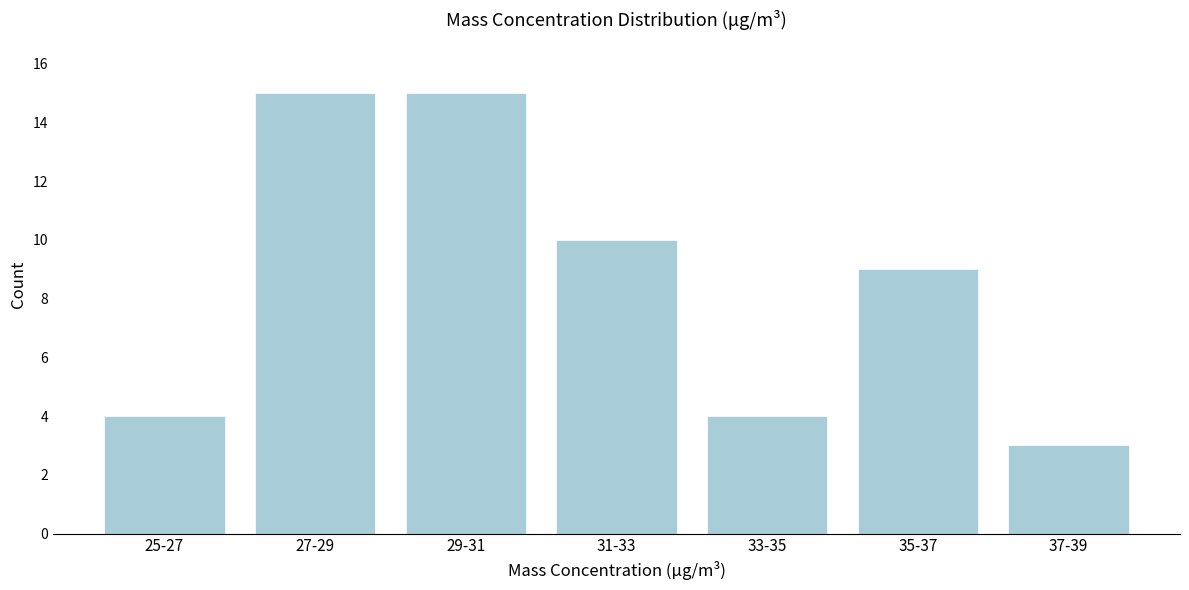

Reading left to right, list all the values displayed in this chart.

4	15	15	10	4	9	3